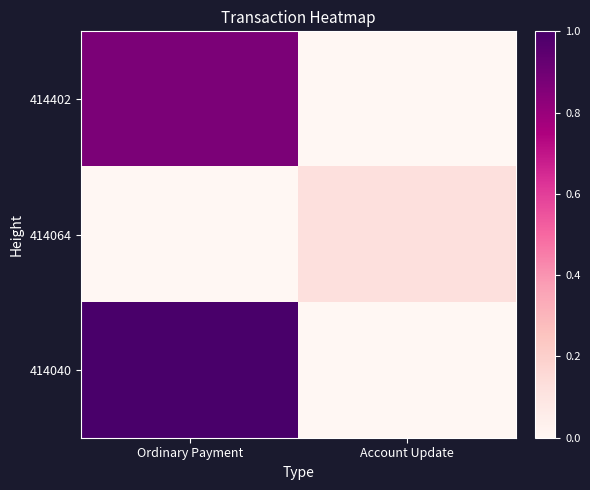

At Ordinary Payment, list the series in order from largest to smallest.

414040, 414402, 414064